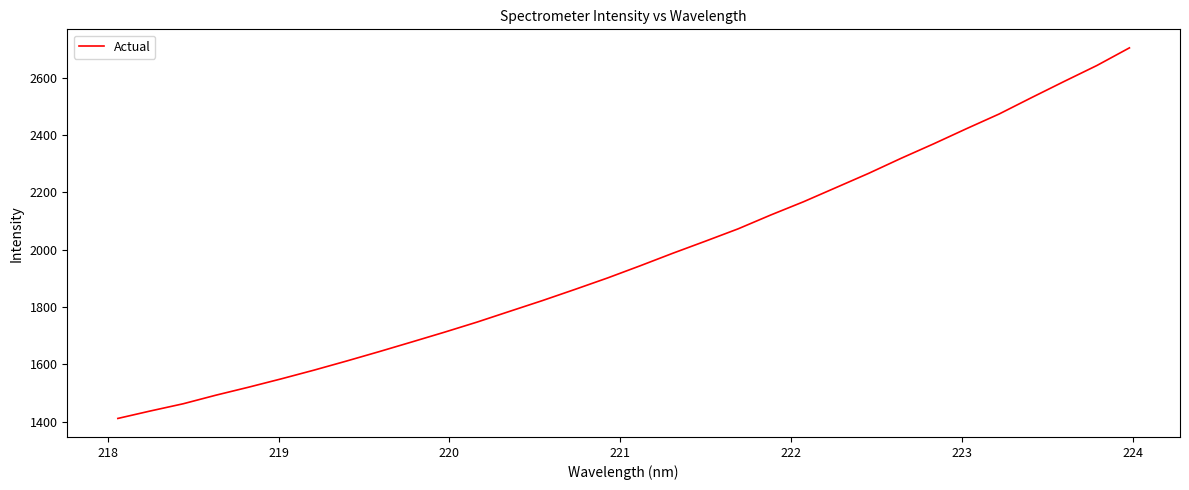

What is the minimum value shown in the chart?

1410.7